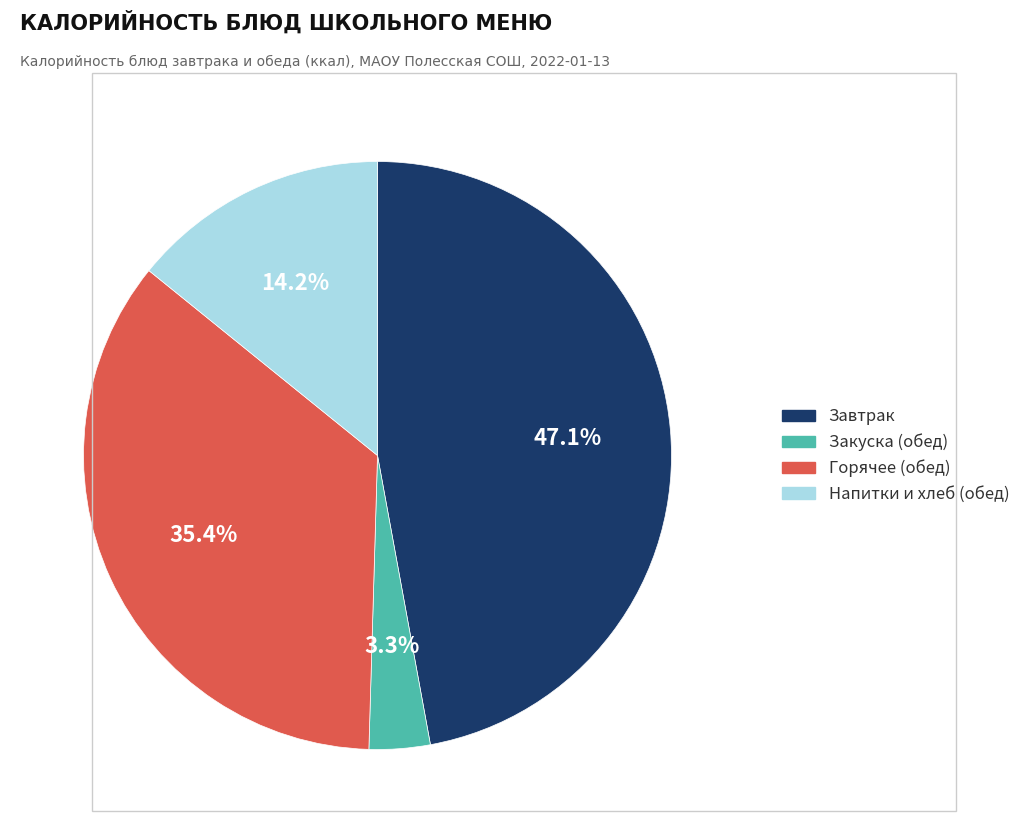

Does any single category account for the majority?

No